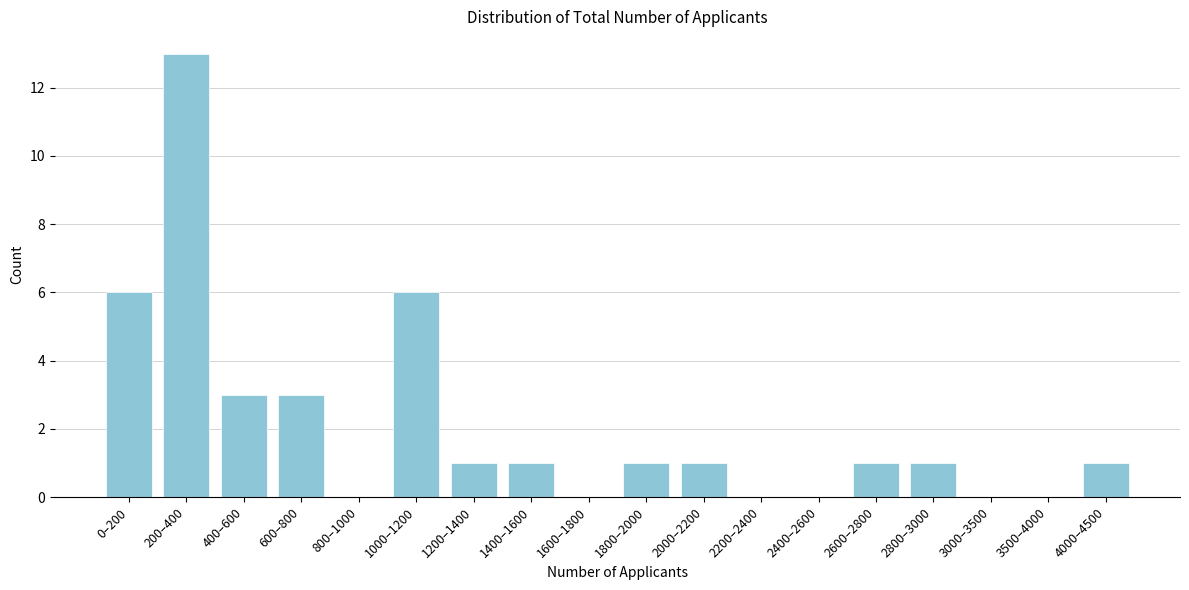

Reading left to right, extract all data points from this chart.

0–200=6	200–400=13	400–600=3	600–800=3	800–1000=0	1000–1200=6	1200–1400=1	1400–1600=1	1600–1800=0	1800–2000=1	2000–2200=1	2200–2400=0	2400–2600=0	2600–2800=1	2800–3000=1	3000–3500=0	3500–4000=0	4000–4500=1